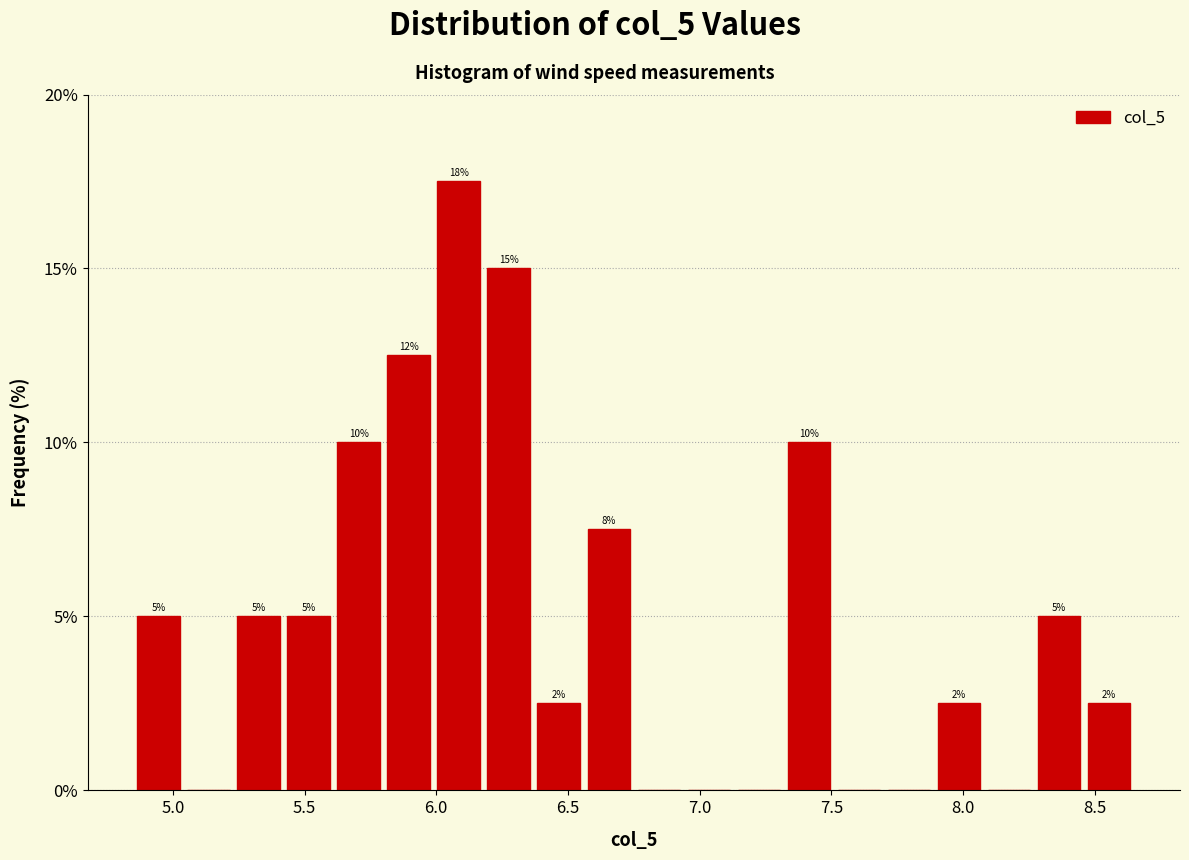

Read against the x-axis, roughly where is the centre of the tallest bar?

6.10